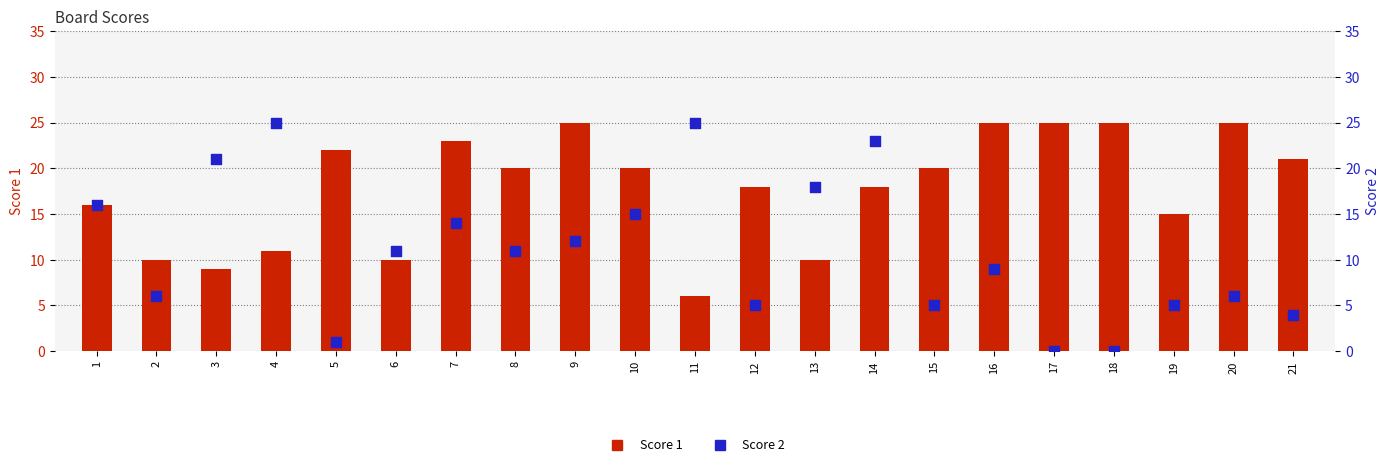

What are all the series names shown in the legend?

Score 1, Score 2